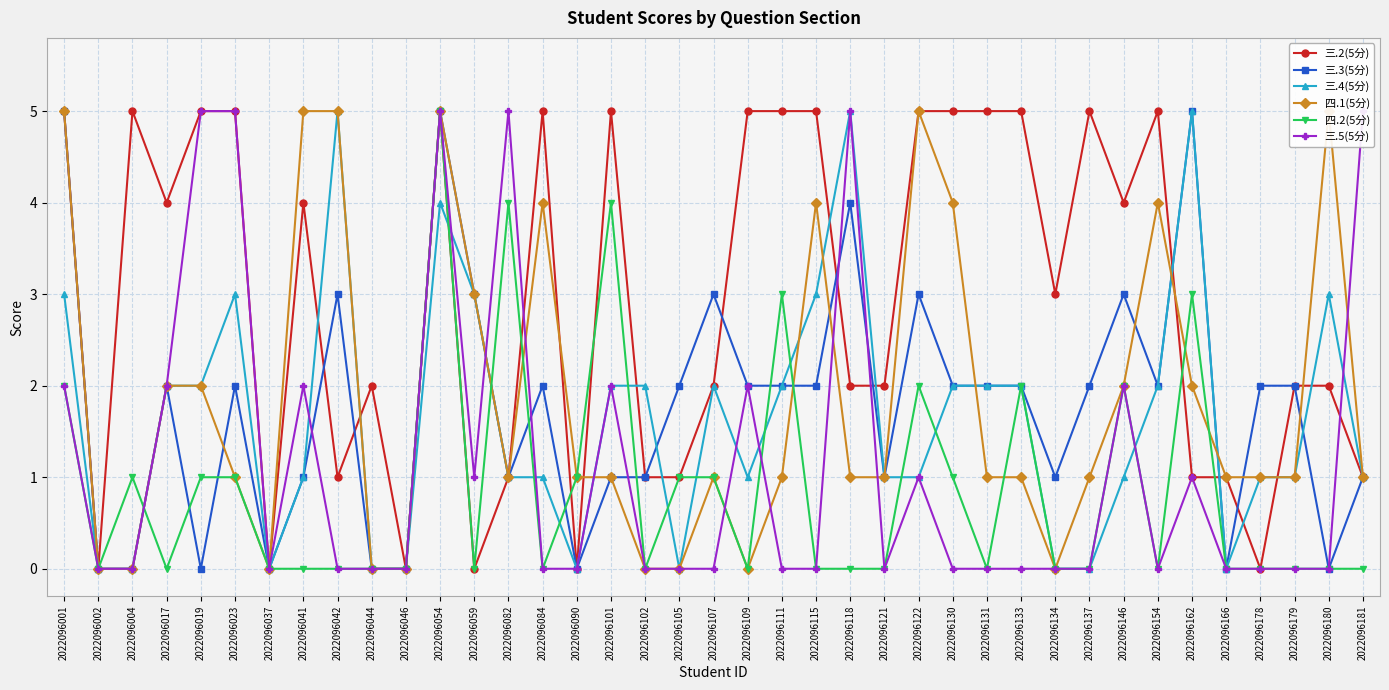

After their last crossing, which series has the higher values: 三.5(5分) or 三.4(5分)?

三.5(5分)